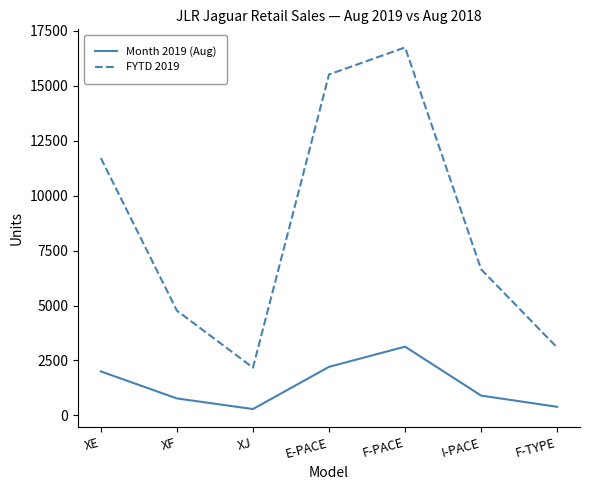

True or false: Month 2019 (Aug) and FYTD 2019 cross at least once.

False